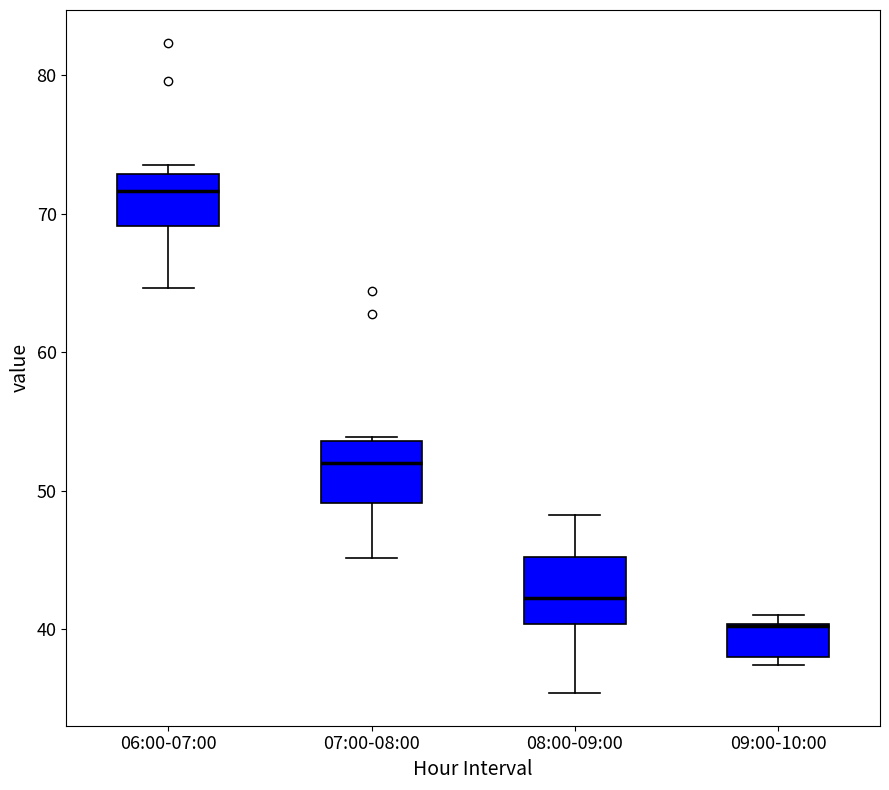

Reading left to right, transcribe this box plot: for each box, give where its median line is, the range the box spans, and where its two whiskers end, as read against the y-axis. The values are not printed on the chart, so give them approximately, as read against the axis.

06:00-07:00: median 72, box 69 to 73, whiskers 65 to 74
07:00-08:00: median 52, box 49 to 54, whiskers 45 to 54
08:00-09:00: median 42, box 40 to 45, whiskers 35 to 48
09:00-10:00: median 40, box 38 to 40, whiskers 37 to 41